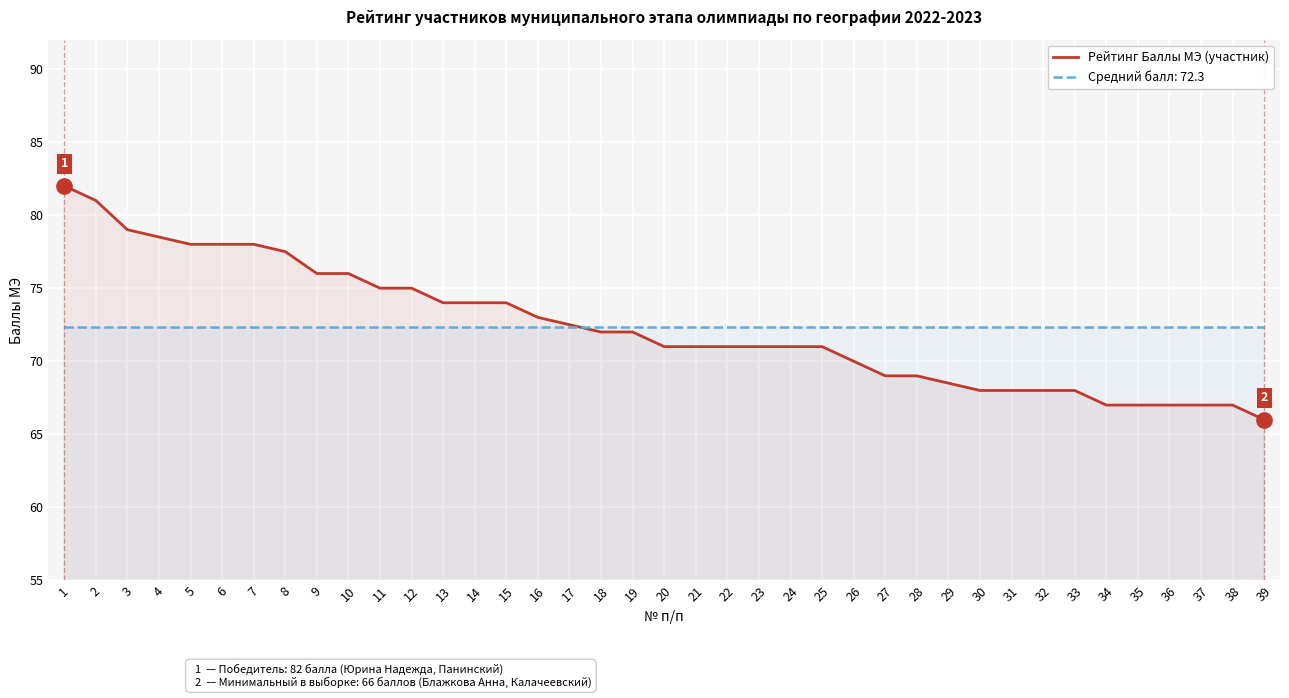

Is it true that the value at 30 is 116.6?

False